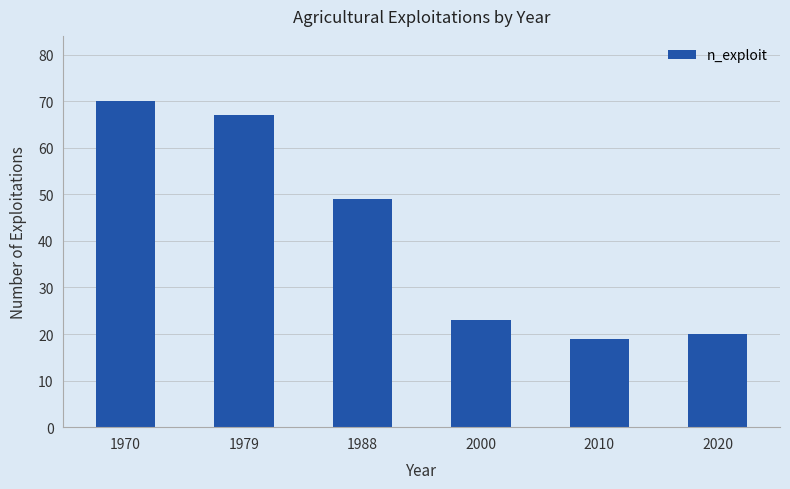

Is it true that the value at 2000 is 8?

False